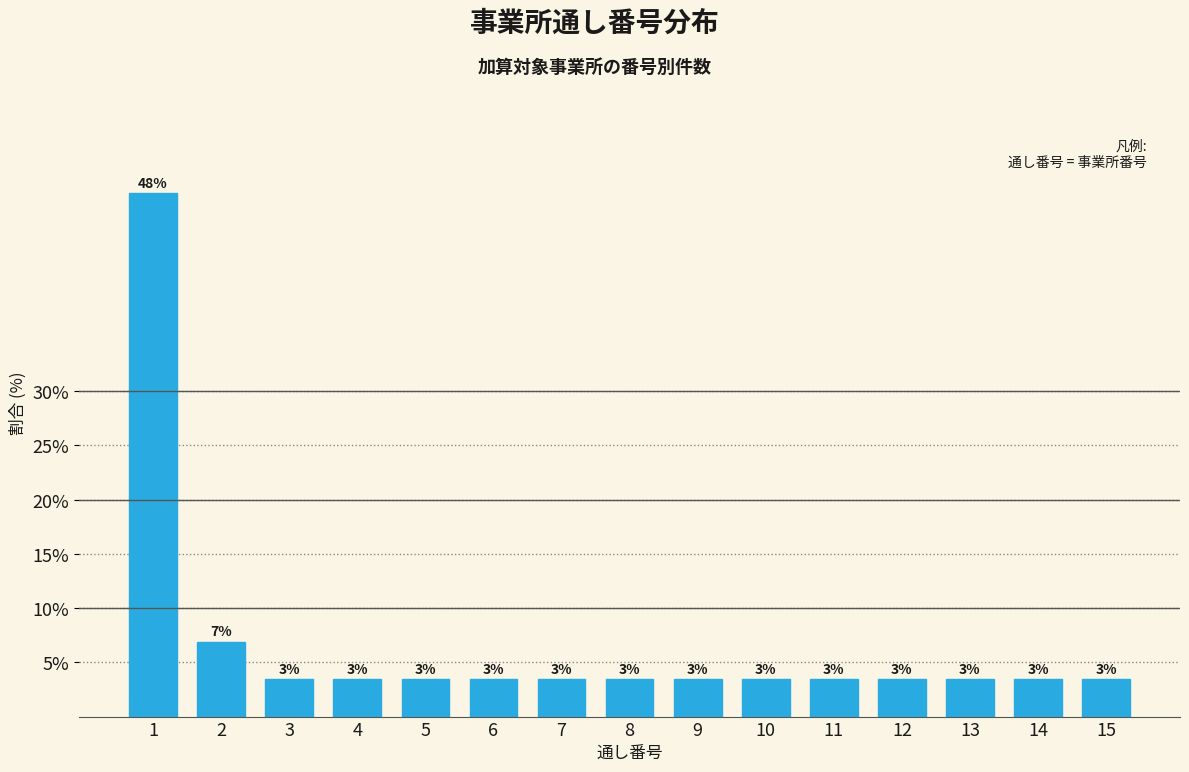

How many bars are there in total?

15